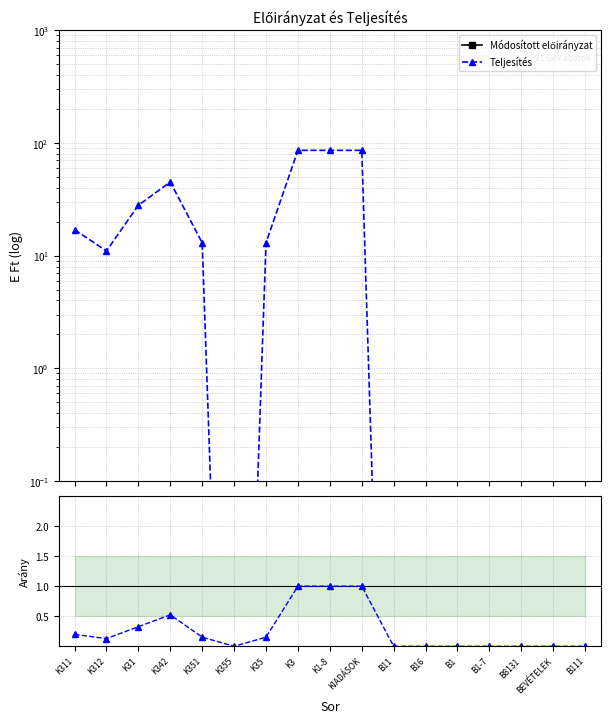

Reading right to left, what are all the values shown in this chart?

Módosított előirányzat: B111=0.0	BEVÉTELEK=0.0	B8131=0.0	B1-7=0.0	B1=0.0	B16=0.0	B11=0.0	KIADÁSOK=0.0	K1-8=0.0	K3=0.0	K35=0.0	K355=0.0	K351=0.0	K342=0.0	K31=0.0	K312=0.0	K311=0.0
Teljesítés: B111=0.0	BEVÉTELEK=0.0	B8131=0.0	B1-7=0.0	B1=0.0	B16=0.0	B11=0.0	KIADÁSOK=86.0	K1-8=86.0	K3=86.0	K35=13.0	K355=0.0	K351=13.0	K342=45.0	K31=28.0	K312=11.0	K311=17.0
Teljesítés / max: B111=0.0	BEVÉTELEK=0.0	B8131=0.0	B1-7=0.0	B1=0.0	B16=0.0	B11=0.0	KIADÁSOK=1.0	K1-8=1.0	K3=1.0	K35=0.2	K355=0.0	K351=0.2	K342=0.5	K31=0.3	K312=0.1	K311=0.2